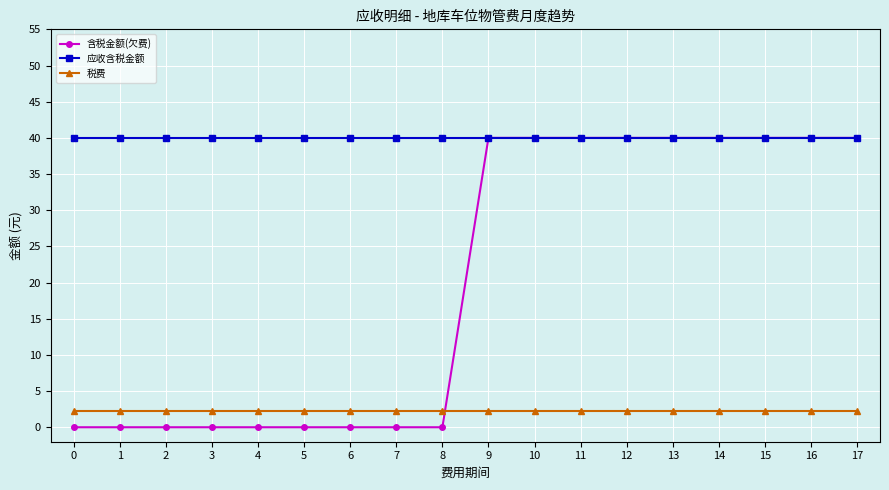

Rank the series by their average value, from highest to lowest.

应收含税金额, 含税金额(欠费), 税费